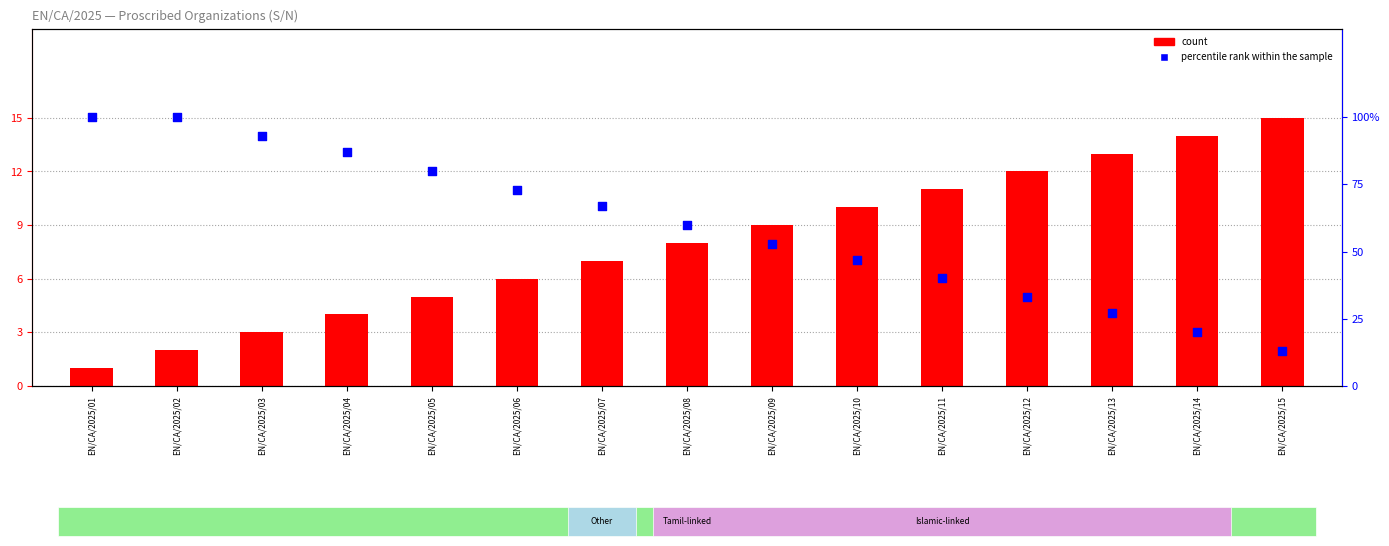

Which series has the largest total across all categories?

percentile rank within the sample